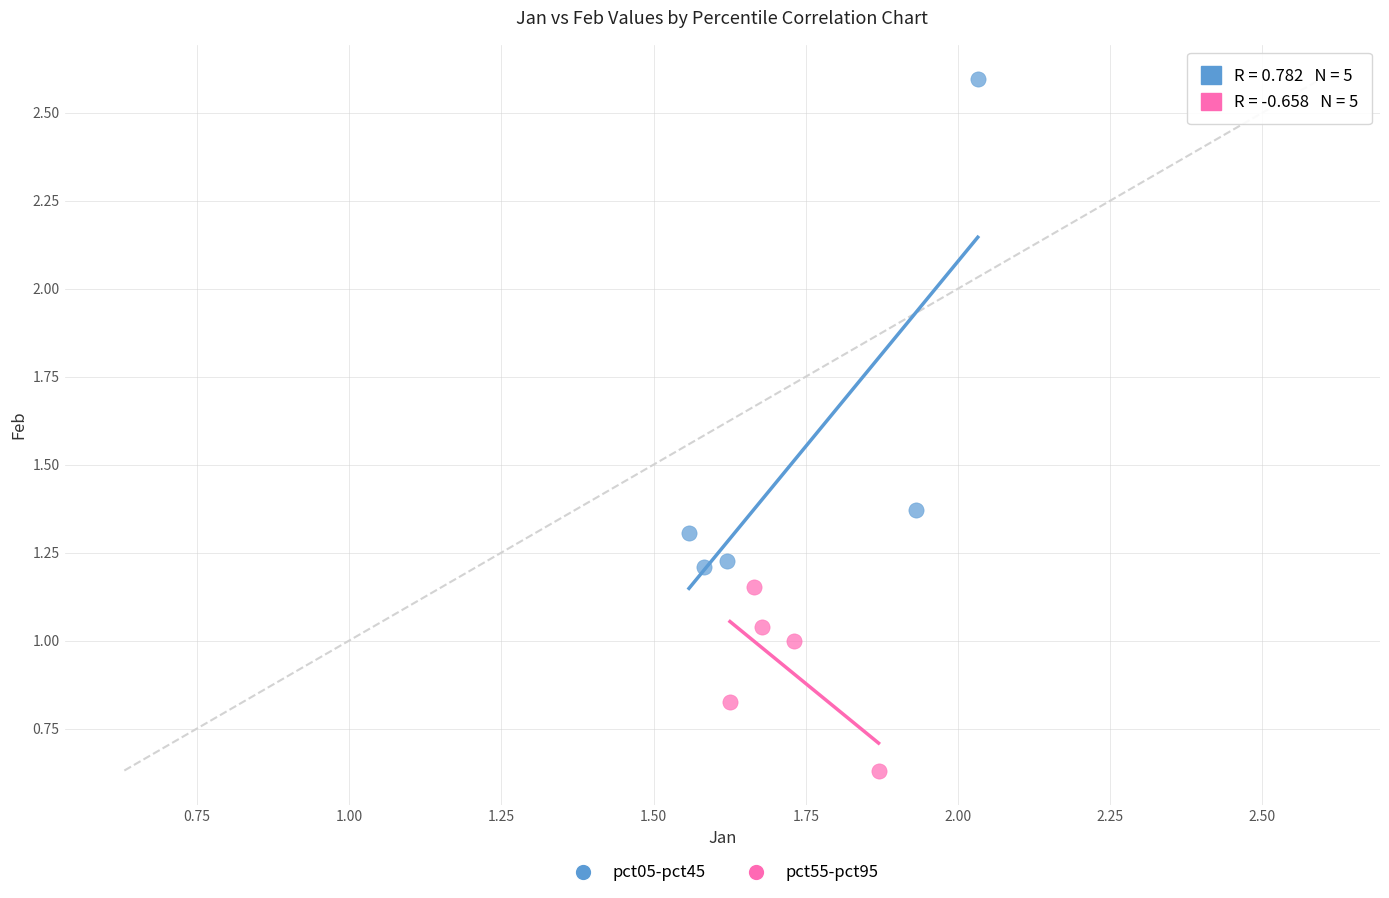

Which series has the widest spread of Y values?

pct05-pct45